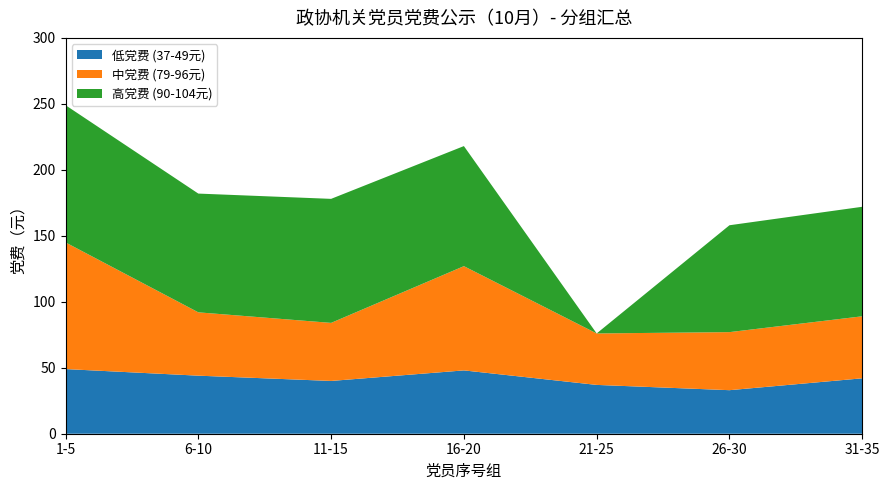

Reading left to right, what are all the values shown in this chart?

低党费 (37-49元): 49	44	40	48	37	33	42
中党费 (79-96元): 96	48	44	79	39	44	47
高党费 (90-104元): 104	90	94	91	0	81	83